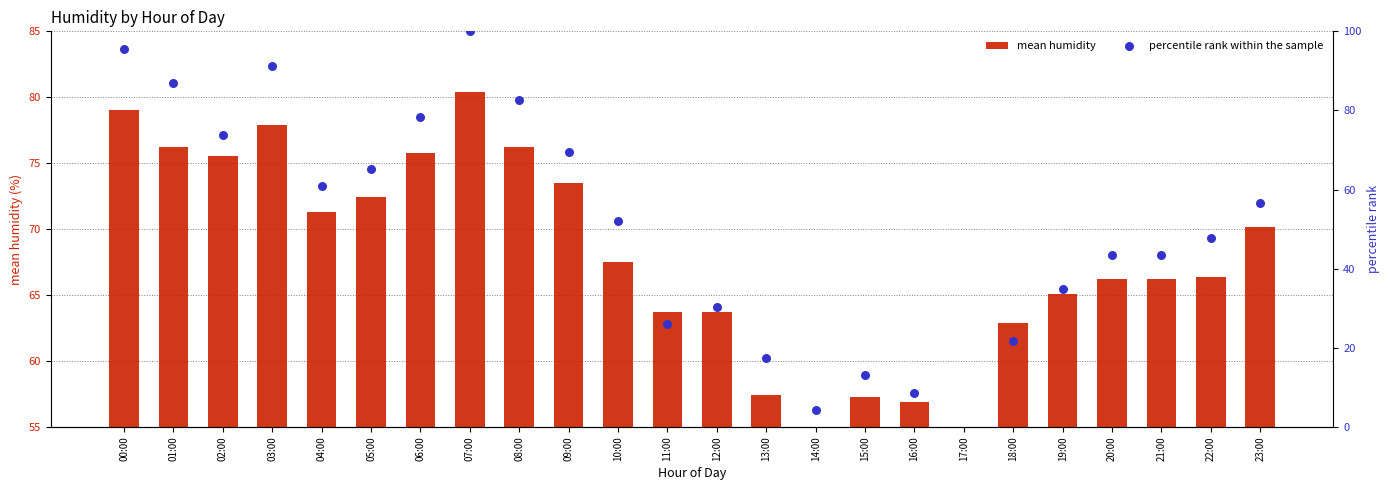

Which series reaches the minimum Y coordinate?

percentile rank within the sample